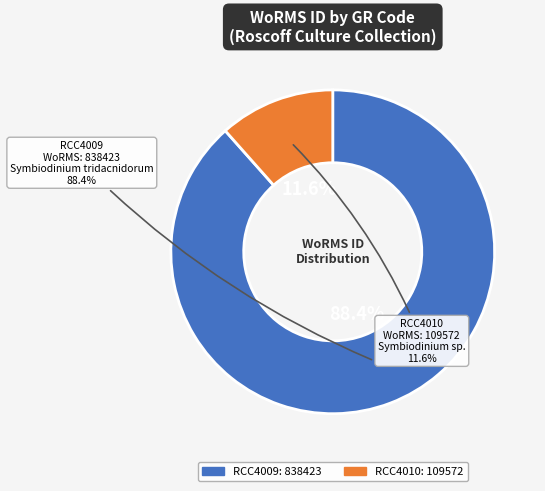

Does any single category account for the majority?

Yes